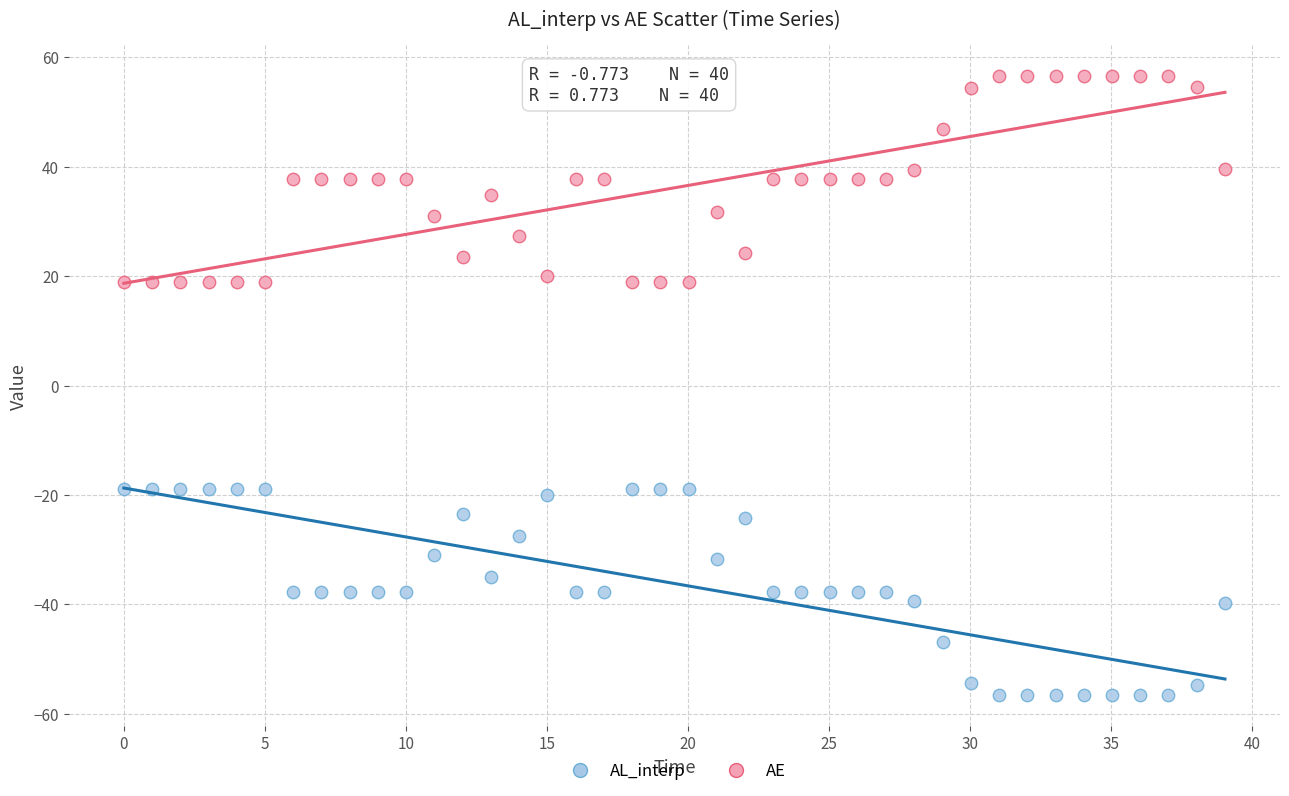

Which series contains the lowest Y value?

AL_interp